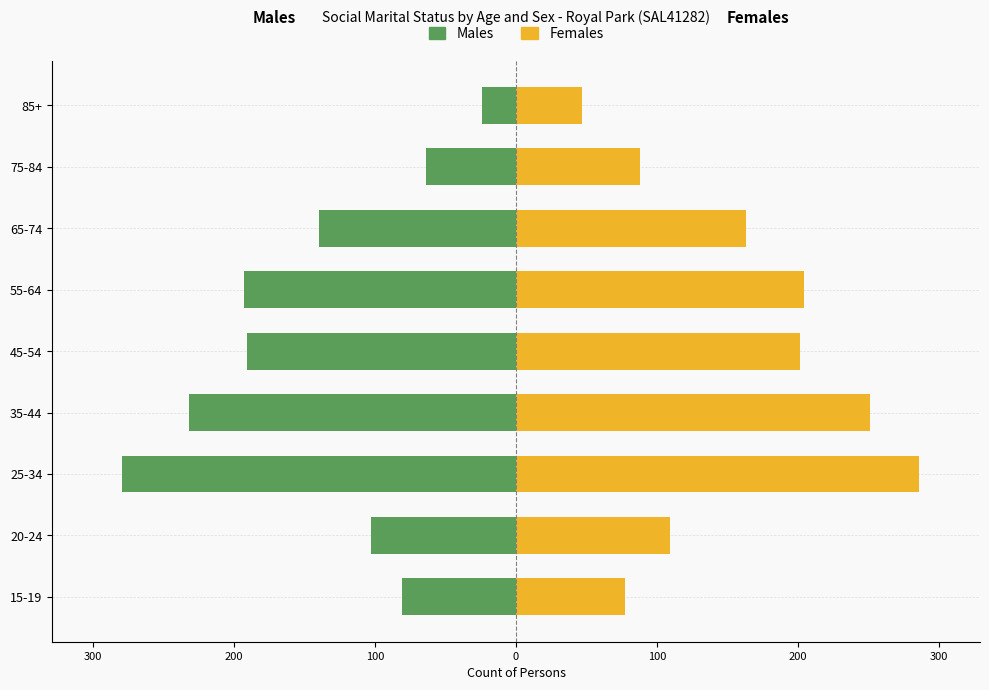

How many bars are there in each group?

2